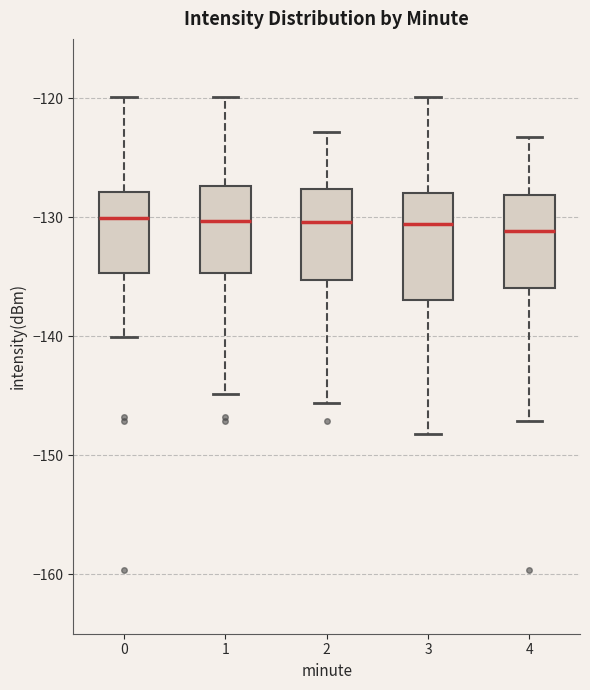

Which box is the tallest, from its lower edge to its upper edge?

3